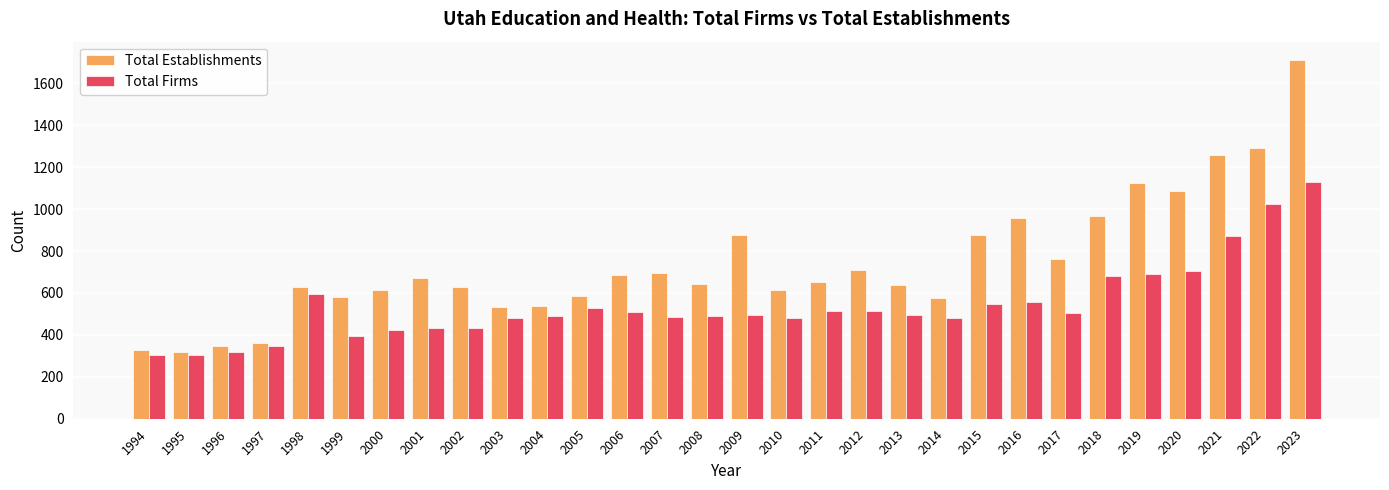

How many bars are there in each group?

2